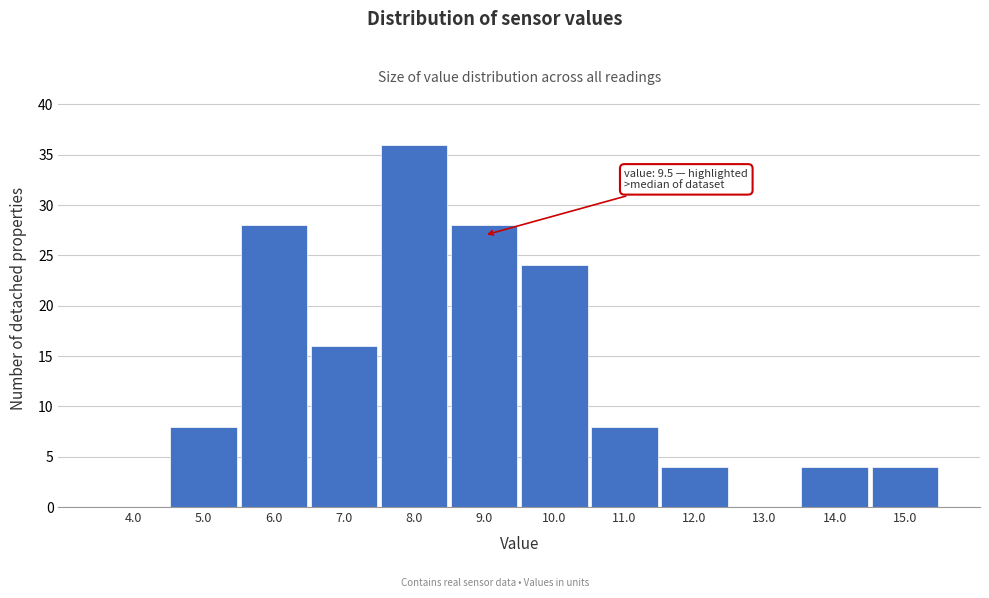

Reading left to right, what are all the values shown in this chart?

4.0=0	5.0=8	6.0=28	7.0=16	8.0=36	9.0=28	10.0=24	11.0=8	12.0=4	13.0=0	14.0=4	15.0=4